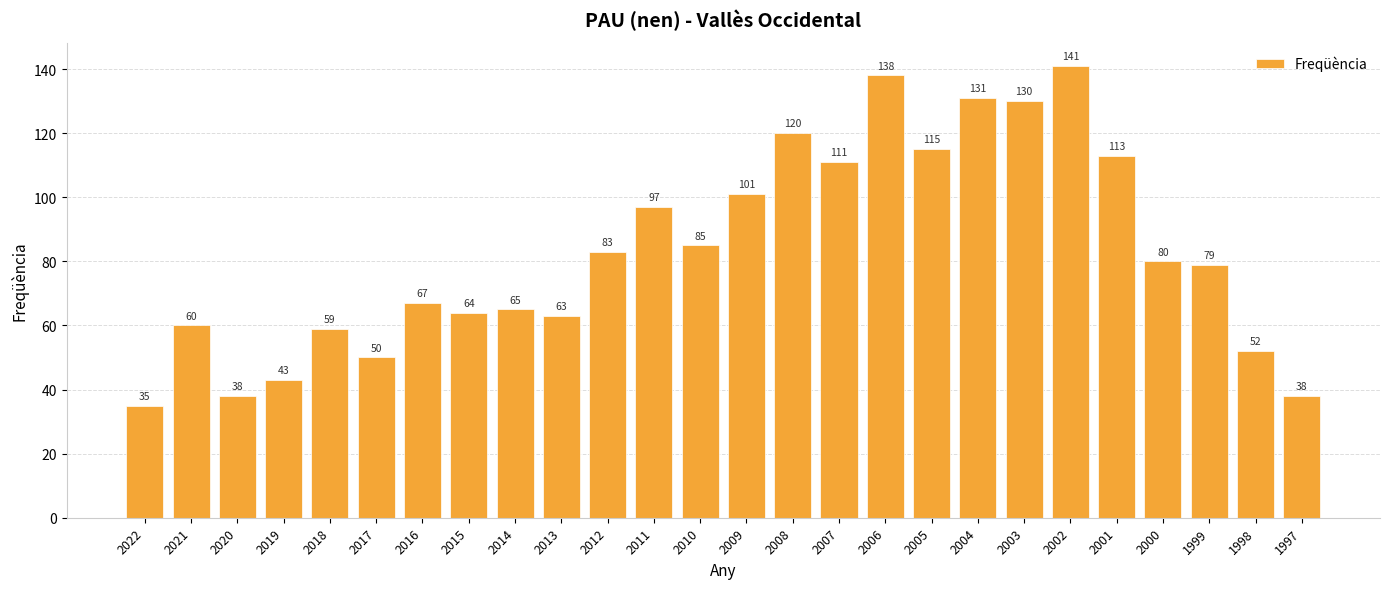

Reading left to right, transcribe all the data shown in this chart.

35	60	38	43	59	50	67	64	65	63	83	97	85	101	120	111	138	115	131	130	141	113	80	79	52	38